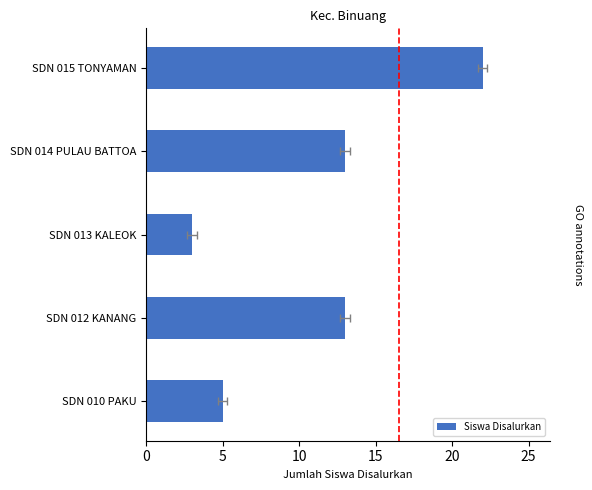

Does the chart contain any negative values?

No